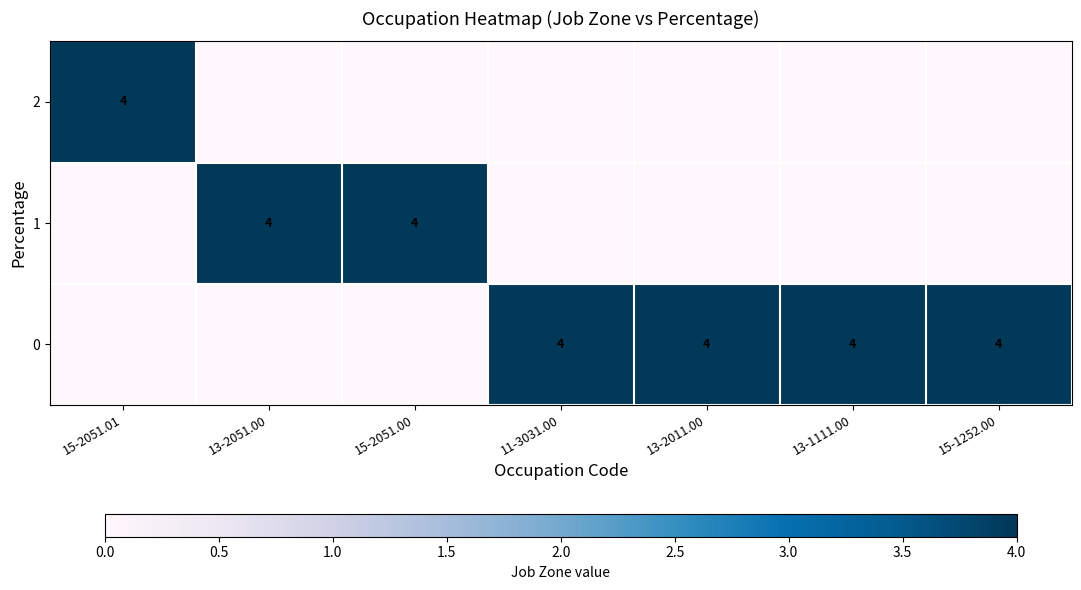

What is the difference between the row_2 values at 13-2011.00 and 15-2051.00?

4